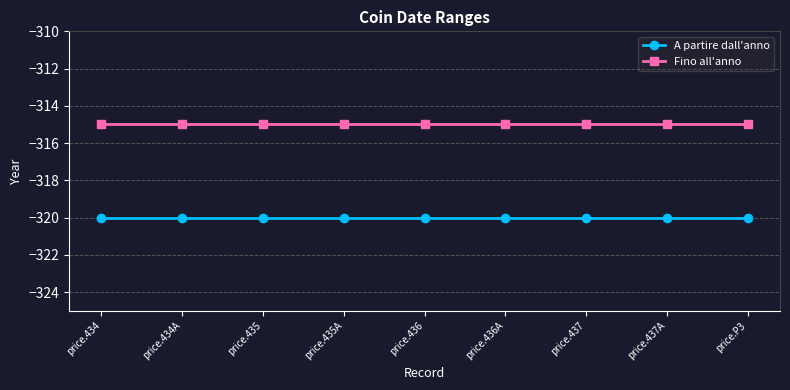

What is the label of the 9th point from the left?

price.P3